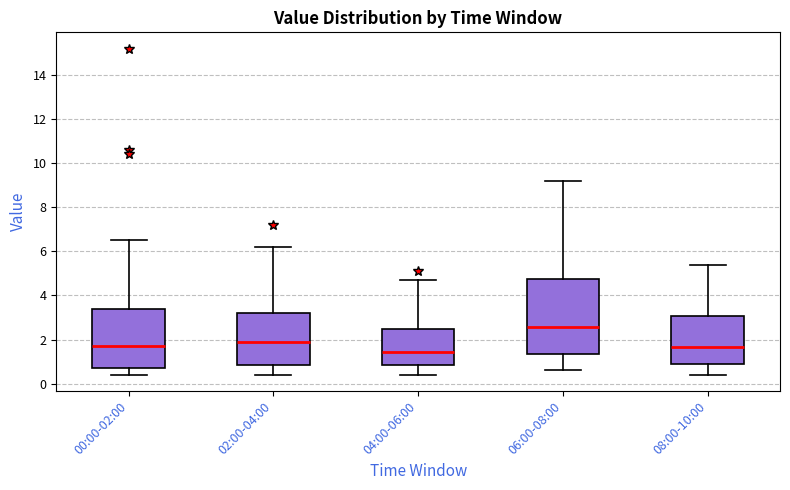

Where is the lower edge of the box for 00:00-02:00 on the y-axis? The values are not printed on the chart, so give them approximately, as read against the axis.

0.8